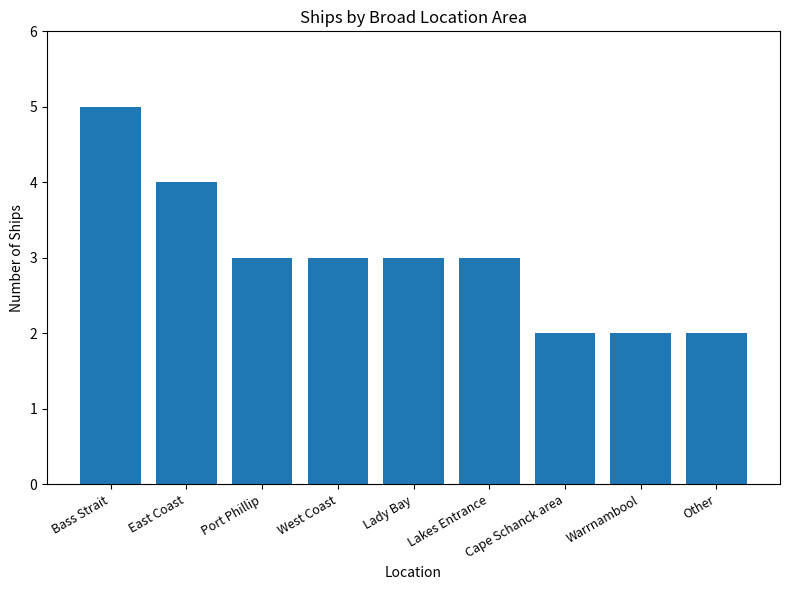

How many data points does each series have?

9